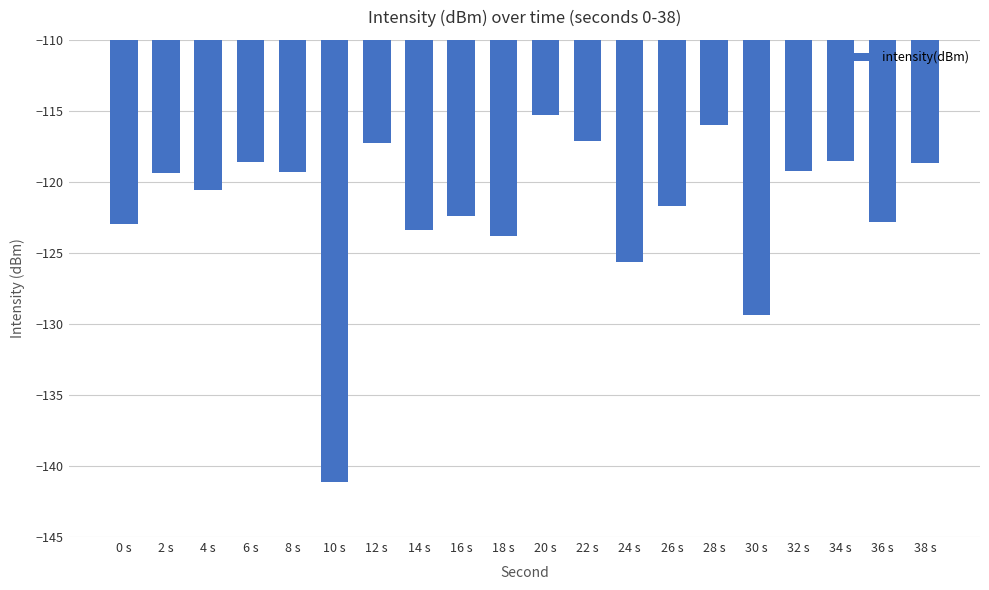

What is the sum of the values at 36 s and 16 s?

-245.2